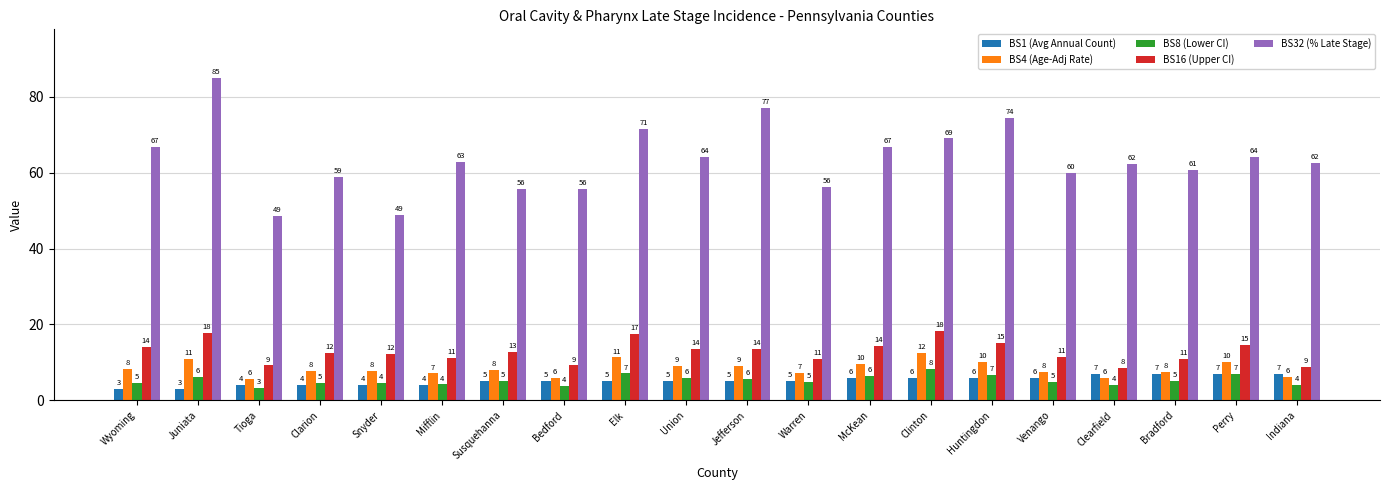

What is the label of the 11th bar from the right?

Union